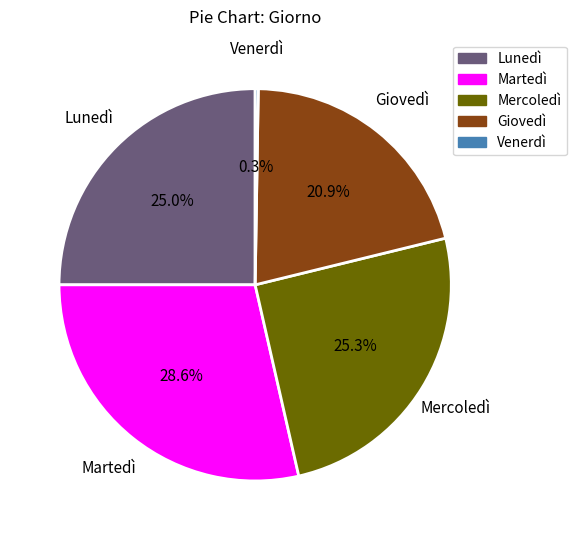

Does any single category account for the majority?

No